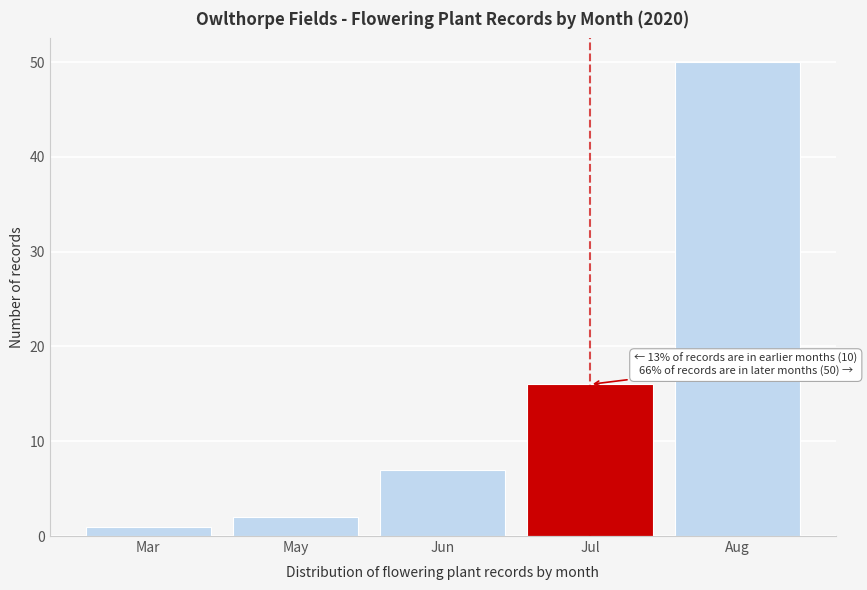

Reading left to right, what are all the values shown in this chart?

Mar=1	May=2	Jun=7	Jul=16	Aug=50